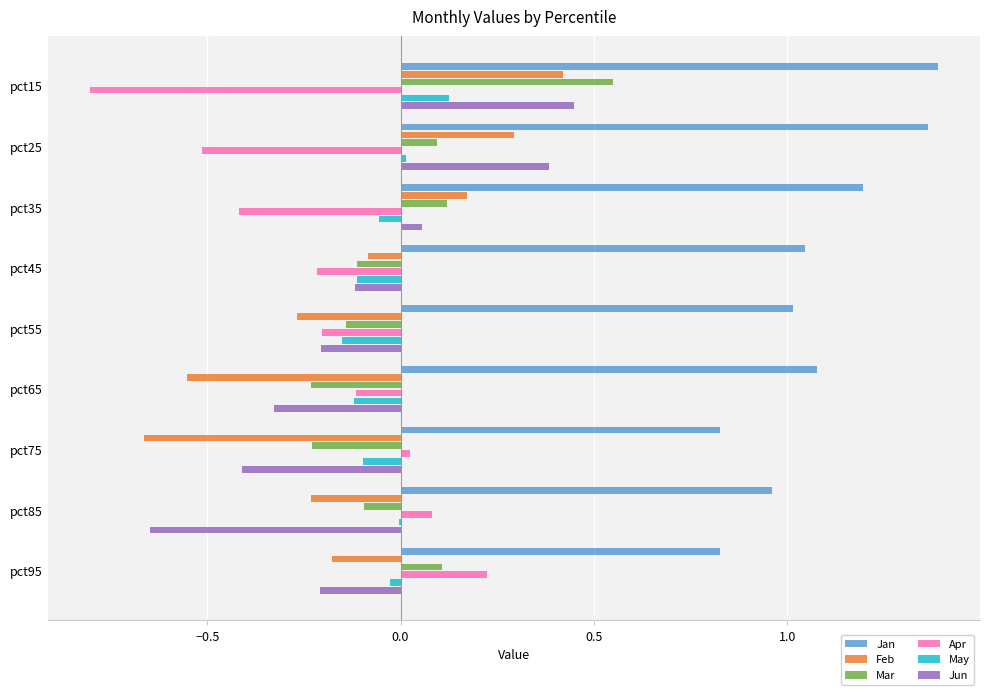

At which label does Mar reach its peak?

pct15